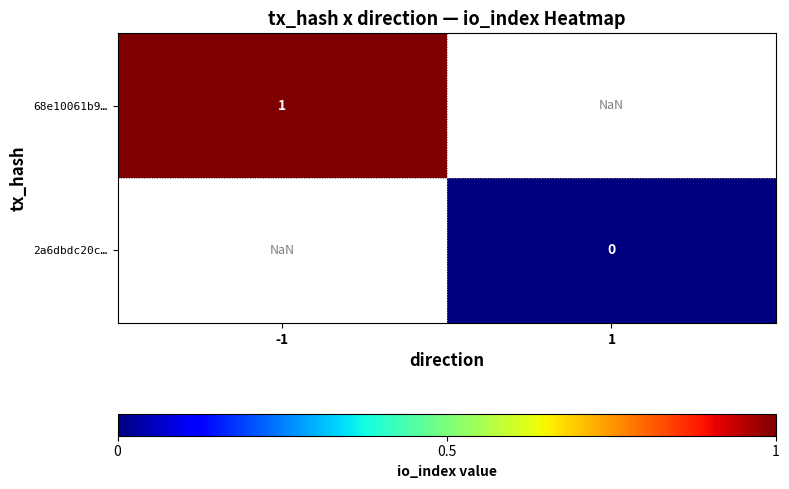

Count the number of data series in this chart.

2